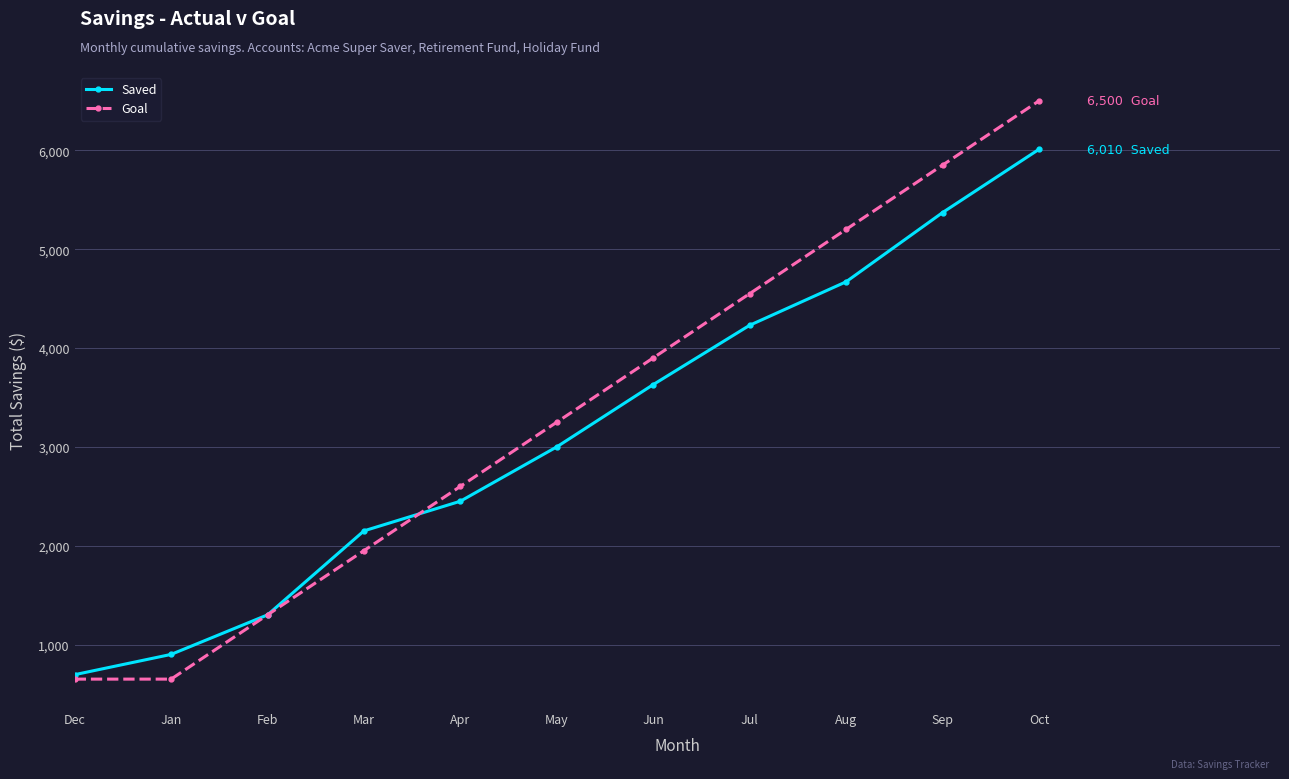

At how many categories does at least one series exceed 3748?

5